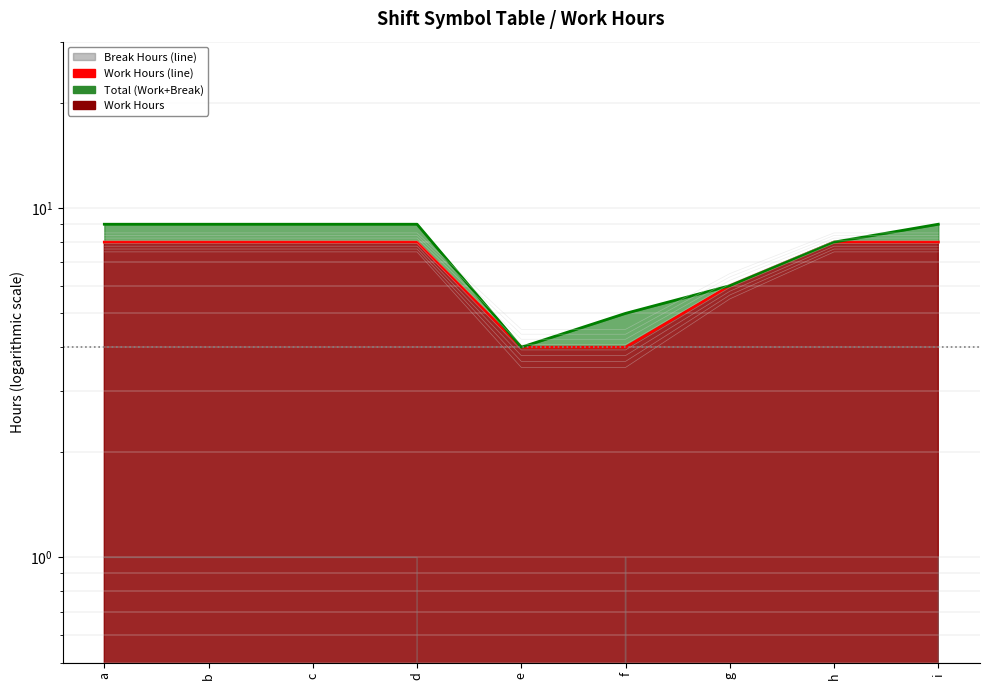

True or false: Work Hours (line) and Total (Work+Break) intersect in this chart.

False